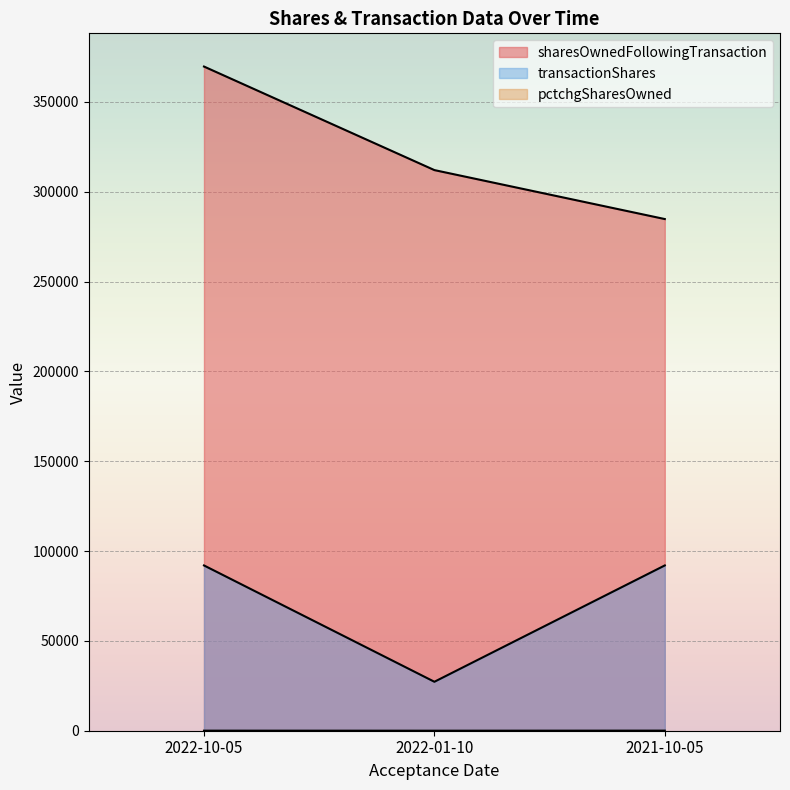

At how many categories does at least one series exceed 59463?

3